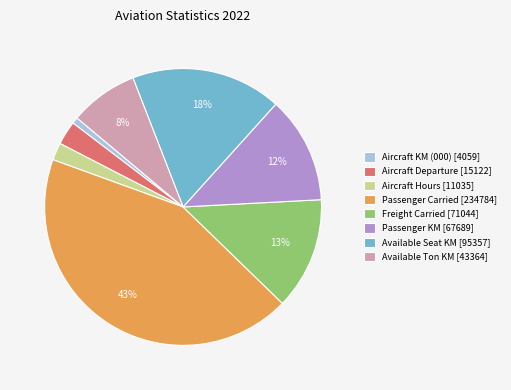

To the nearest percent, what percentage of the pie is Aircraft Hours?

2%